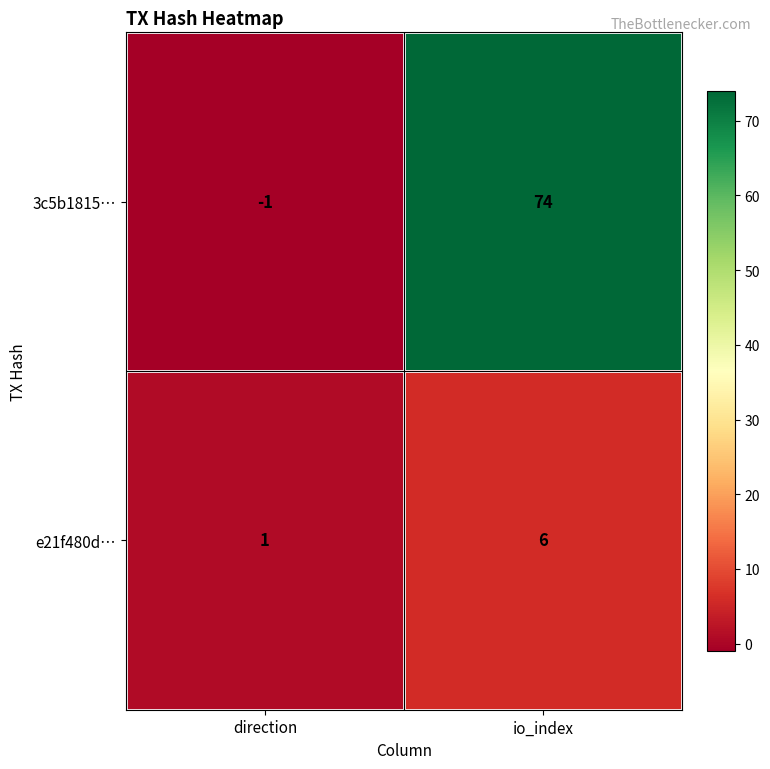

What is the greatest value displayed?

74